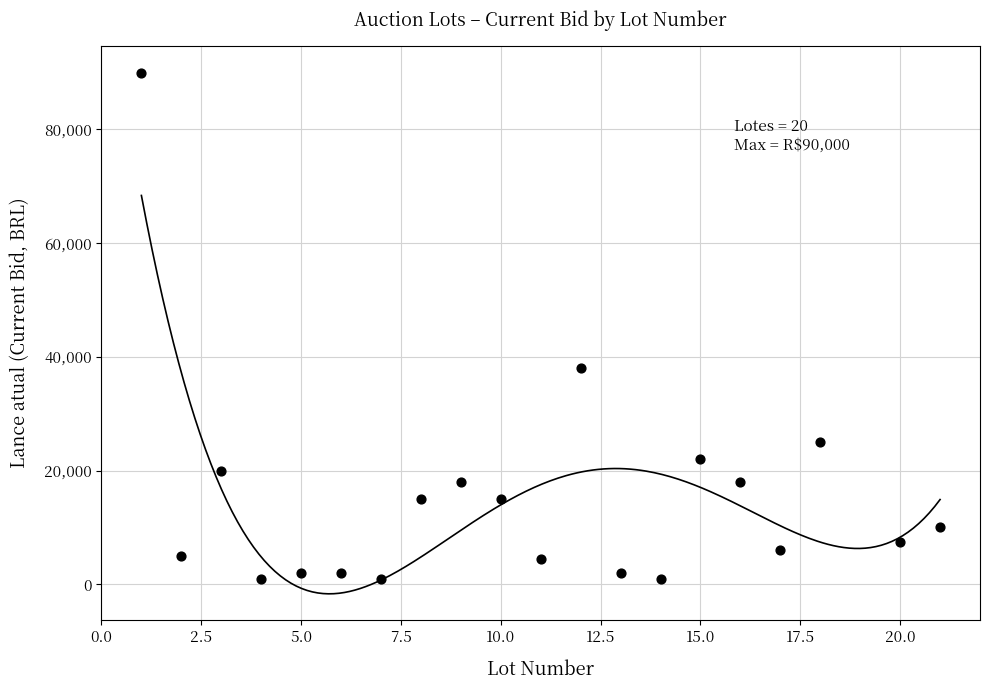

What is the range of Y values (max minus min)?

89100